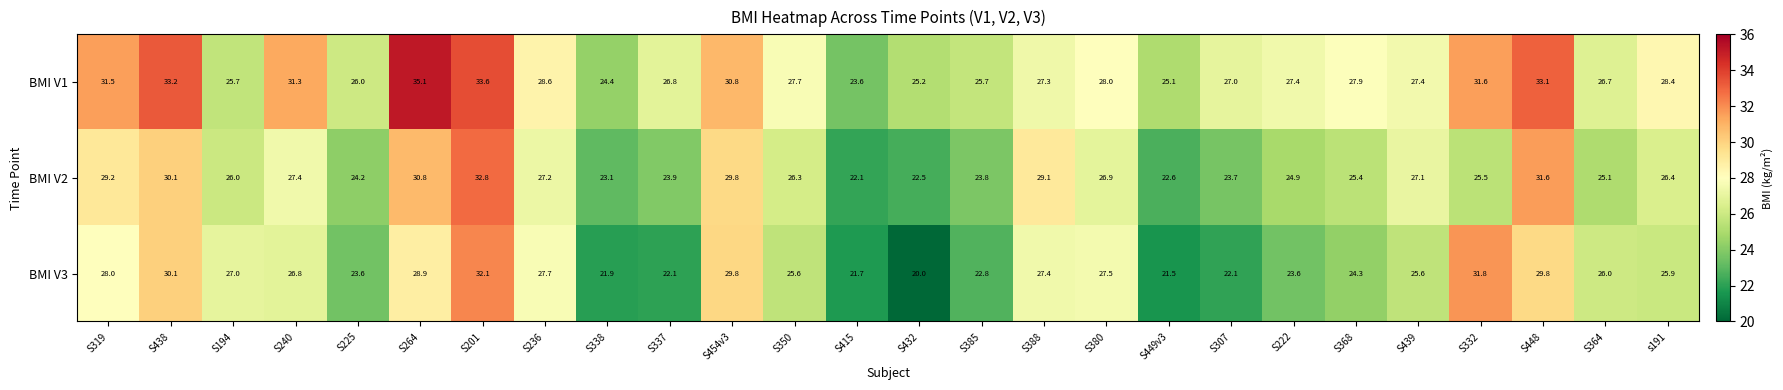

What is the average value of the BMI V2 series?

26.4